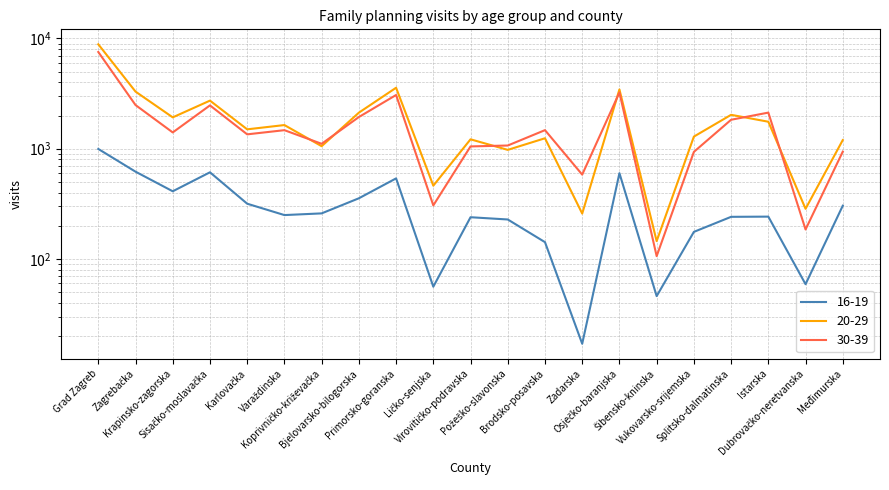

Between Karlovačka and Varaždinska, which is larger?

Karlovačka